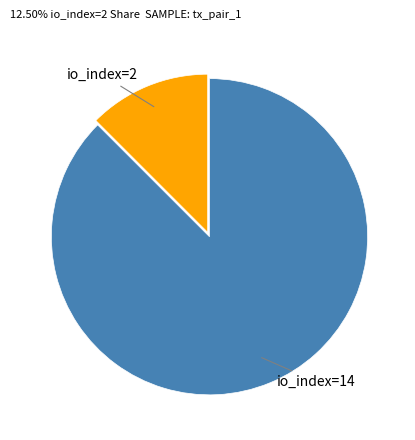

Is there a majority slice in this chart?

Yes